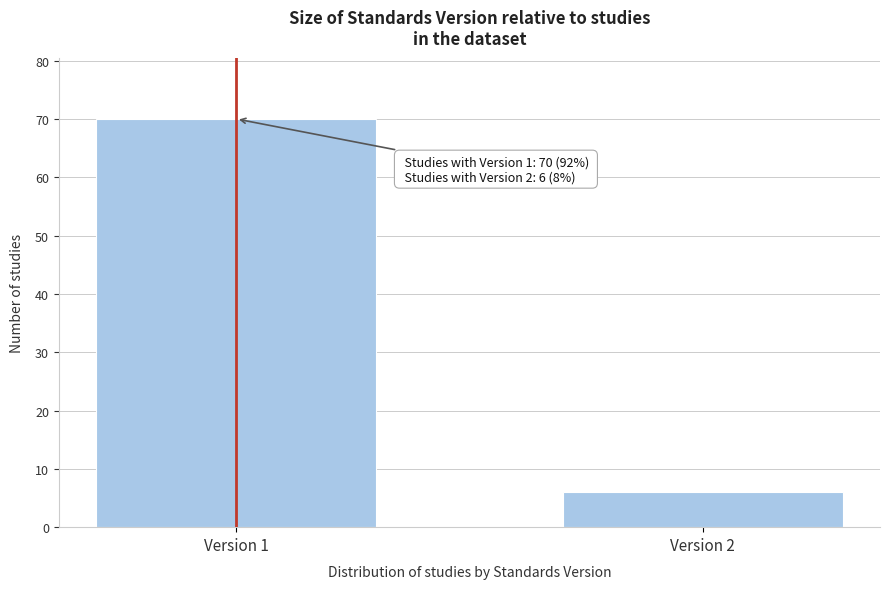

Reading right to left, extract all data points from this chart.

6	70